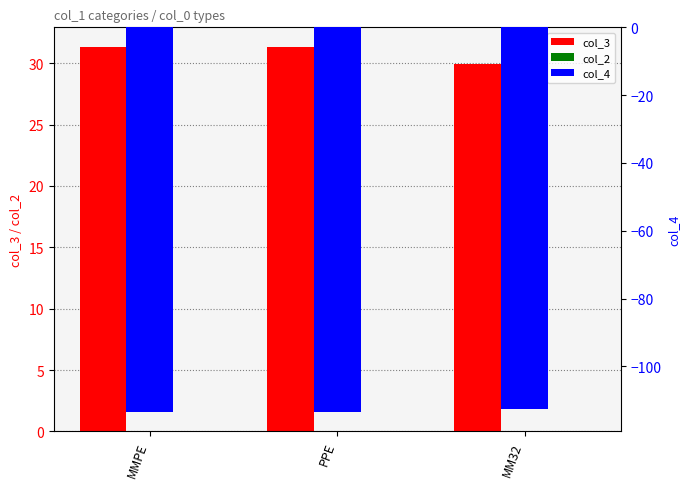

List the series in order of their overall mean, lowest first.

col_4, col_2, col_3